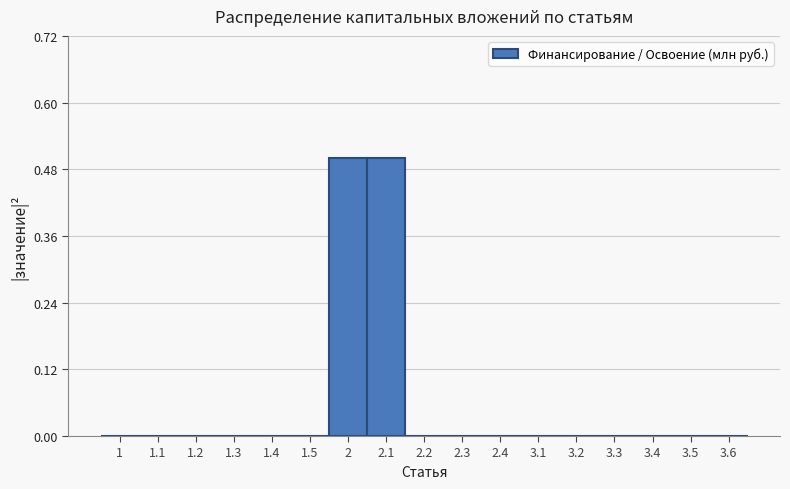

The chart shows a value of 0.0 at 2.3. True or false?

True